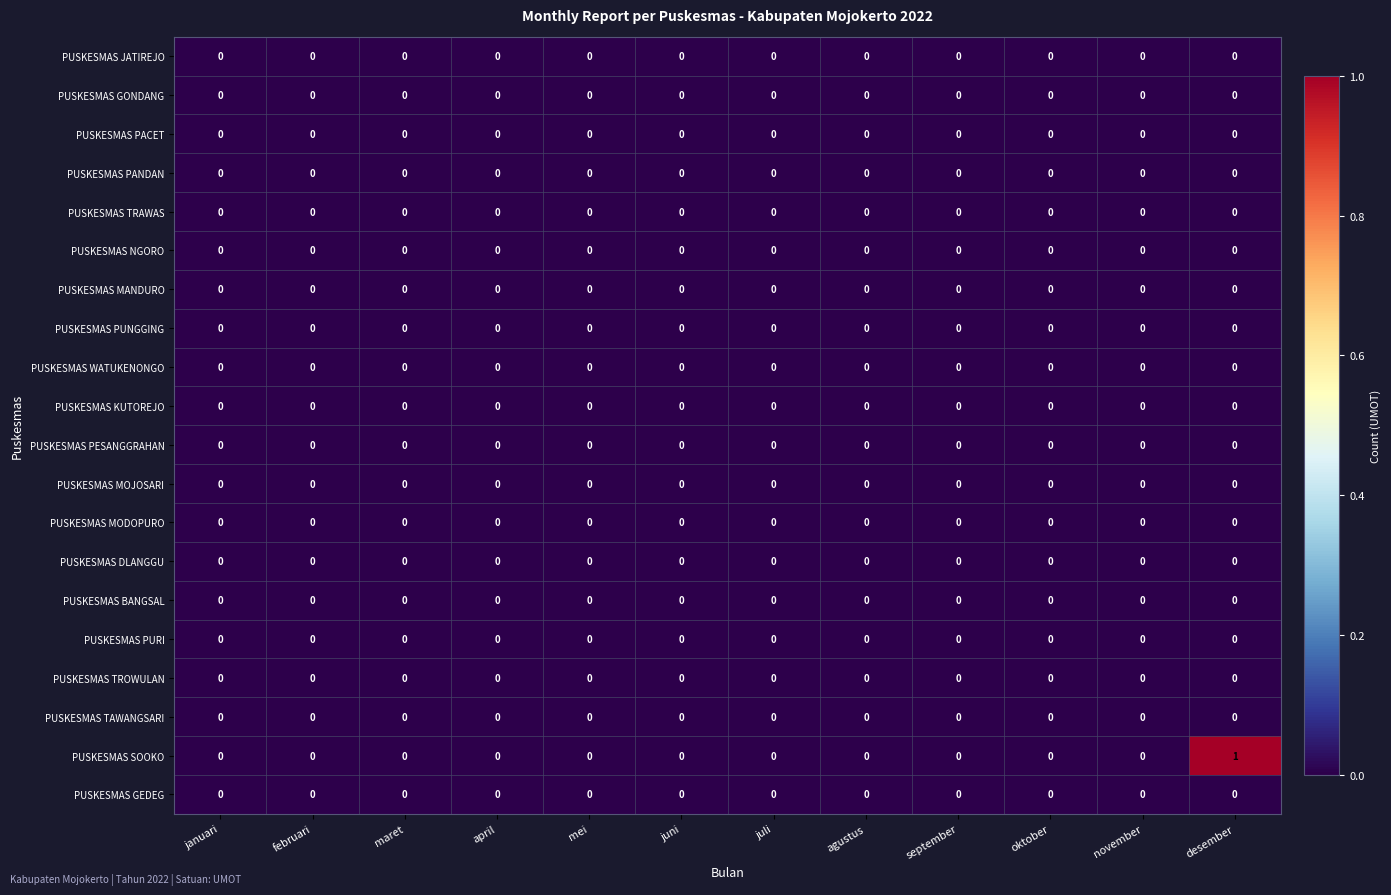

How many distinct data groups are displayed?

20